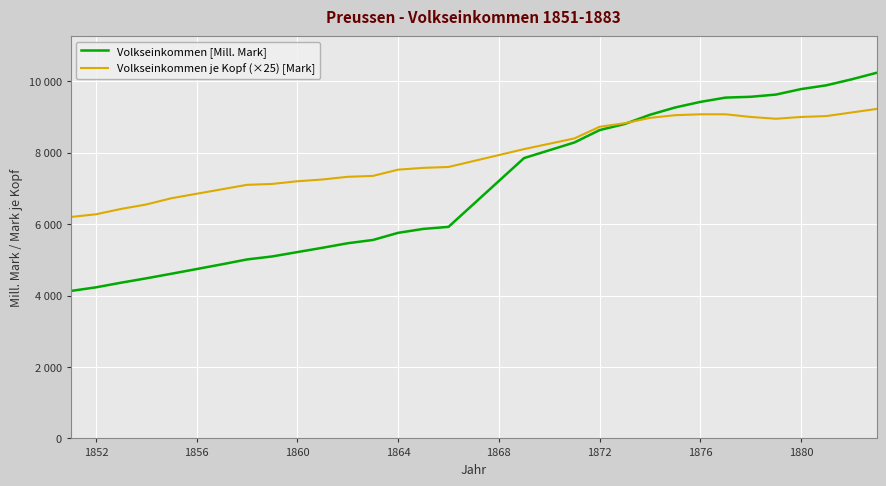

How many times do Volkseinkommen je Kopf (×25) [Mark] and Volkseinkommen [Mill. Mark] cross each other?

1